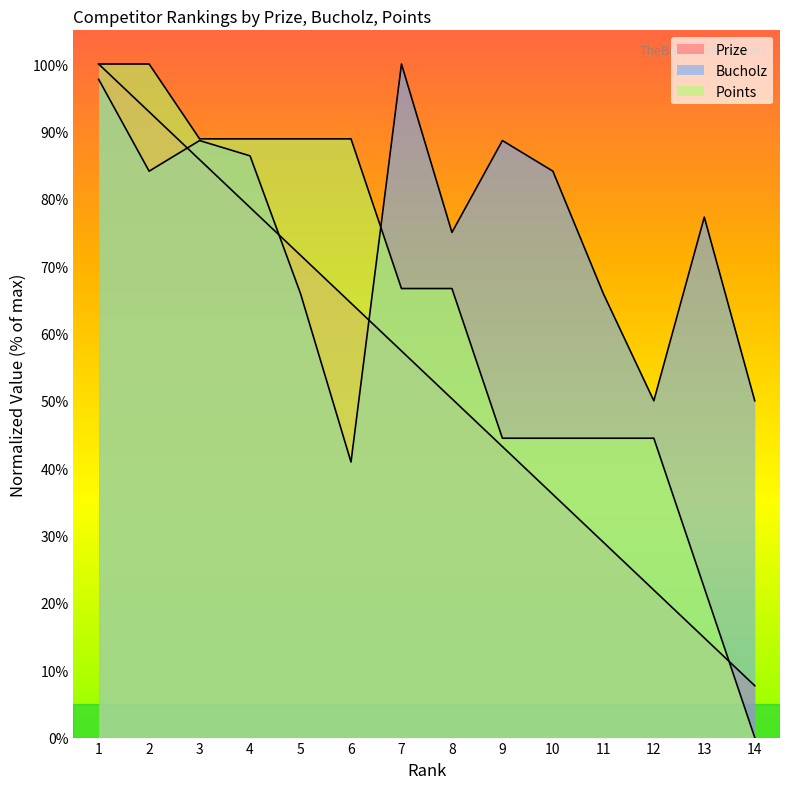

Does the chart display data point markers on the line(s)?

No